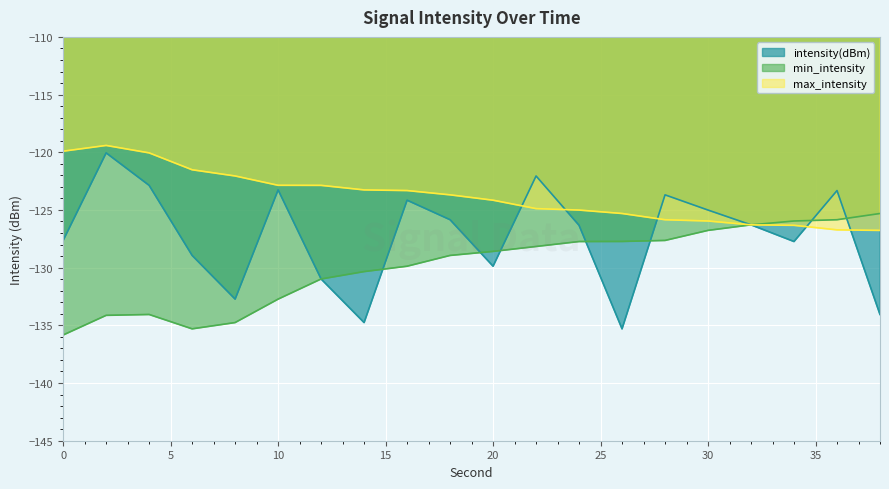

What is the difference between the maximum and minimum values in the intensity(dBm) series?

15.3